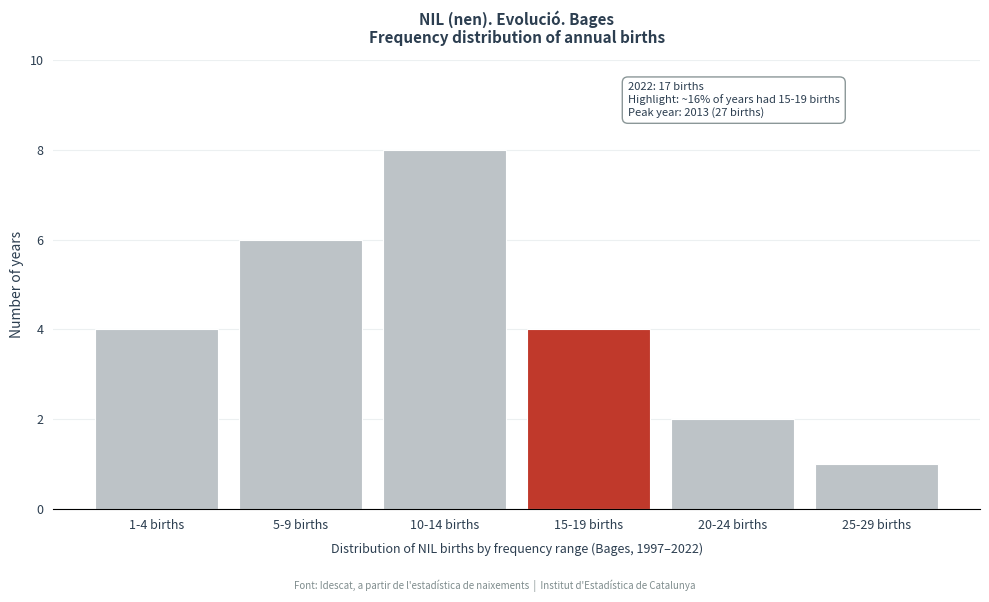

Reading right to left, extract all data points from this chart.

25-29 births=1	20-24 births=2	15-19 births=4	10-14 births=8	5-9 births=6	1-4 births=4